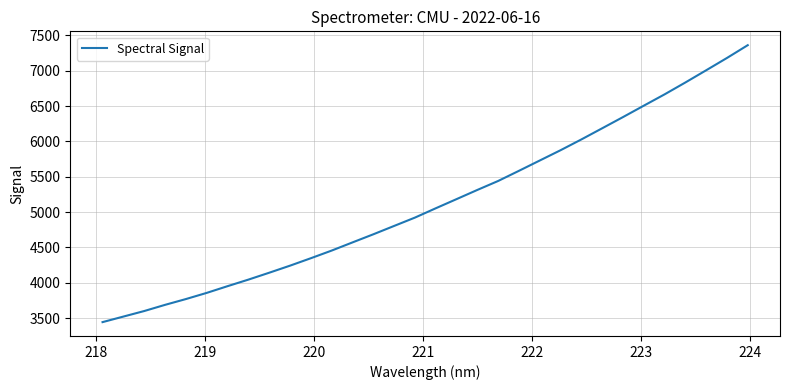

What is the sum of all values?

164352.5